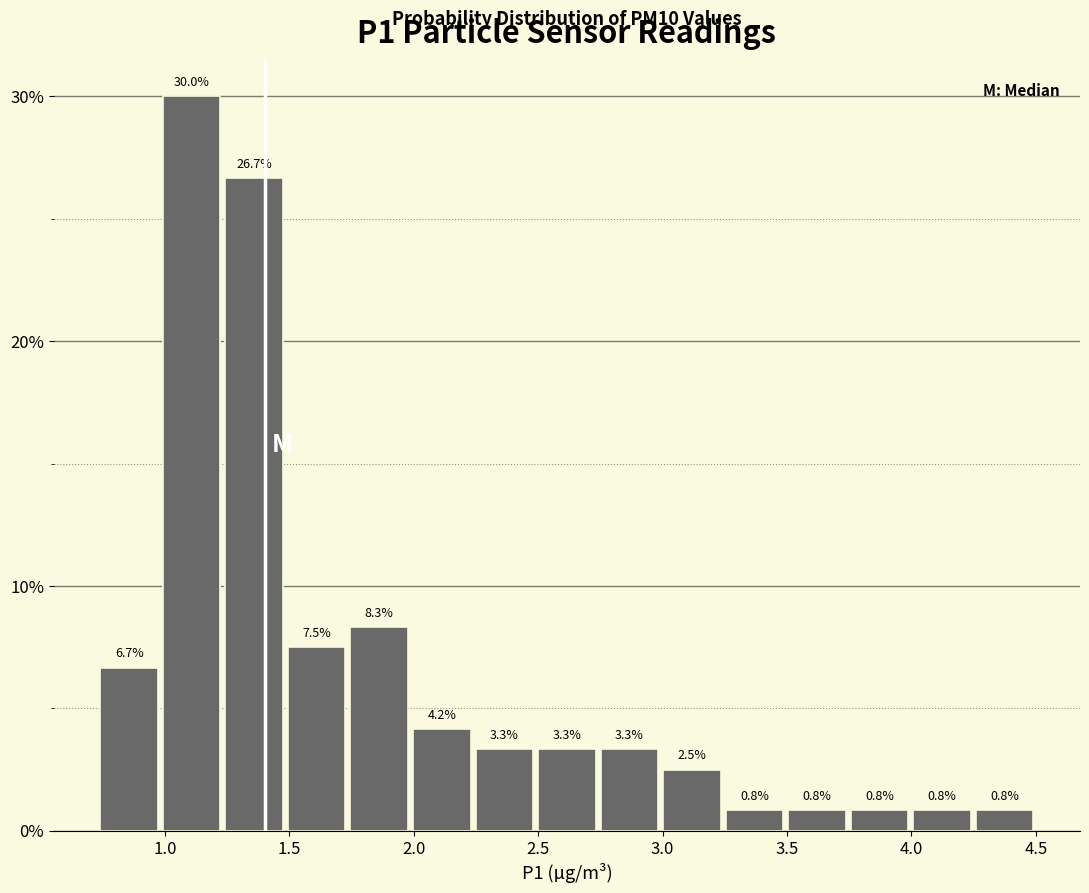

How tall is the bar that spans 2.75 to 3.00 on the x-axis? The bar edges are not printed on the chart, so give them approximately, as read against the axis.

3.3